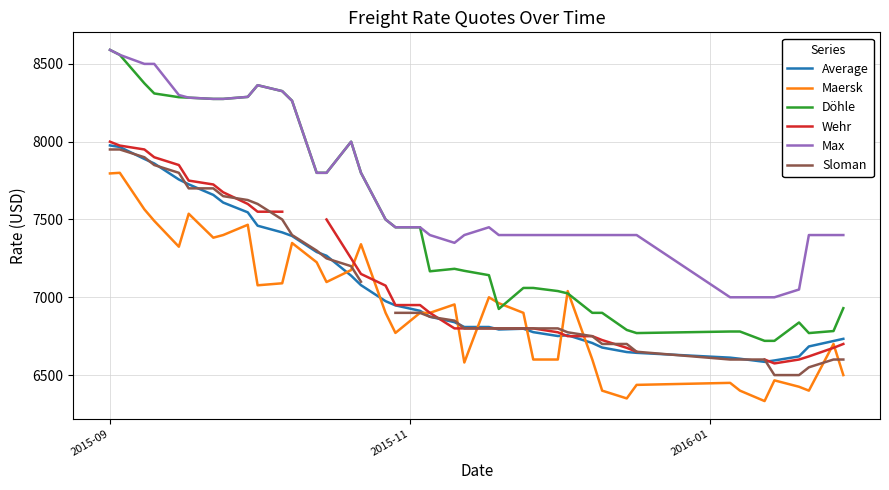

True or false: Max and Maersk cross at least once.

False